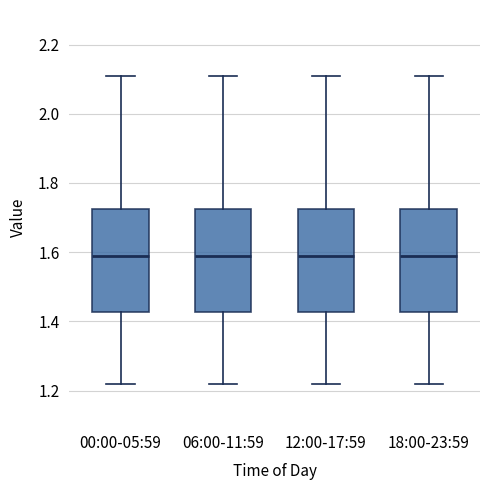

Reading left to right, transcribe this box plot: for each box, give where its median line is, the range the box spans, and where its two whiskers end, as read against the y-axis. The values are not printed on the chart, so give them approximately, as read against the axis.

00:00-05:59: median 1.60, box 1.42 to 1.72, whiskers 1.22 to 2.12
06:00-11:59: median 1.60, box 1.42 to 1.72, whiskers 1.22 to 2.12
12:00-17:59: median 1.60, box 1.42 to 1.72, whiskers 1.22 to 2.12
18:00-23:59: median 1.60, box 1.42 to 1.72, whiskers 1.22 to 2.12